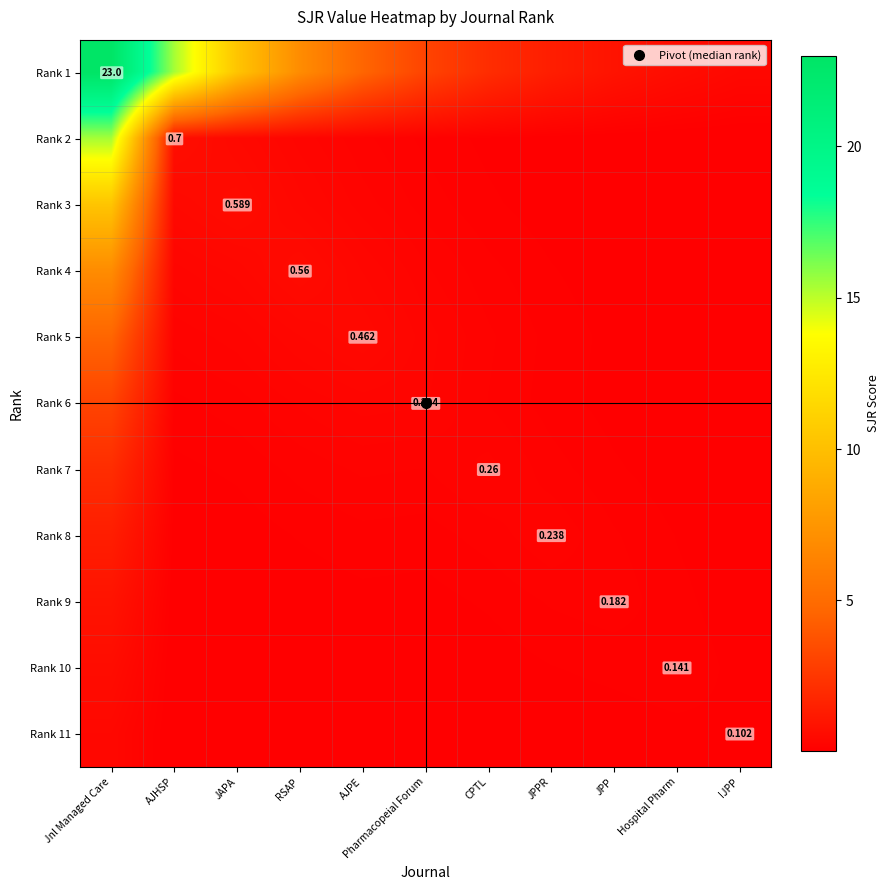

Rank the categories by Rank 5 value from highest to lowest.

Jnl Managed Care, AJPE, RSAP, Pharmacopeial Forum, JAPA, AJHSP, CPTL, JPPR, JPP, Hospital Pharm, IJPP